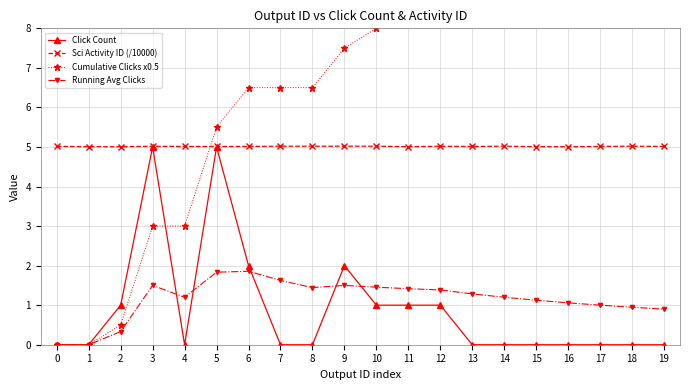

What is the value of the Running Avg Clicks point at the 3rd from the left?

0.3